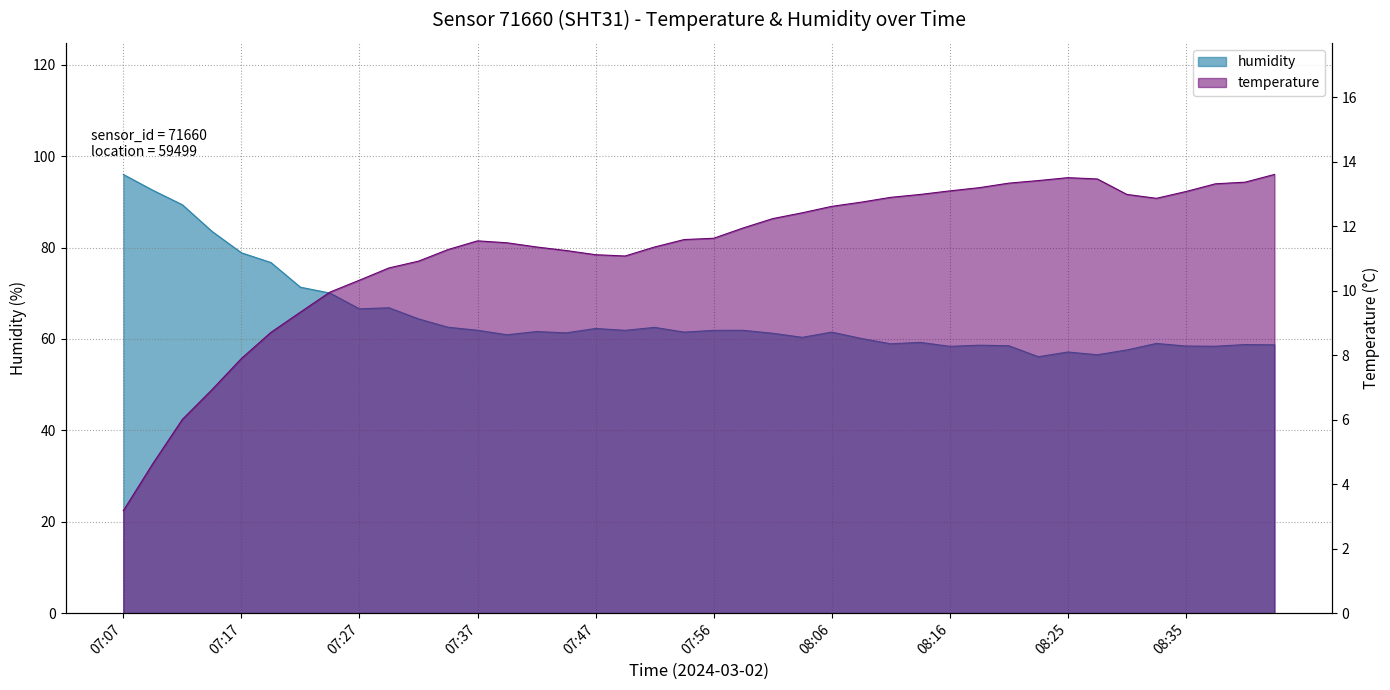

What is the difference between the second highest and second lowest values in the temperature series?

8.9